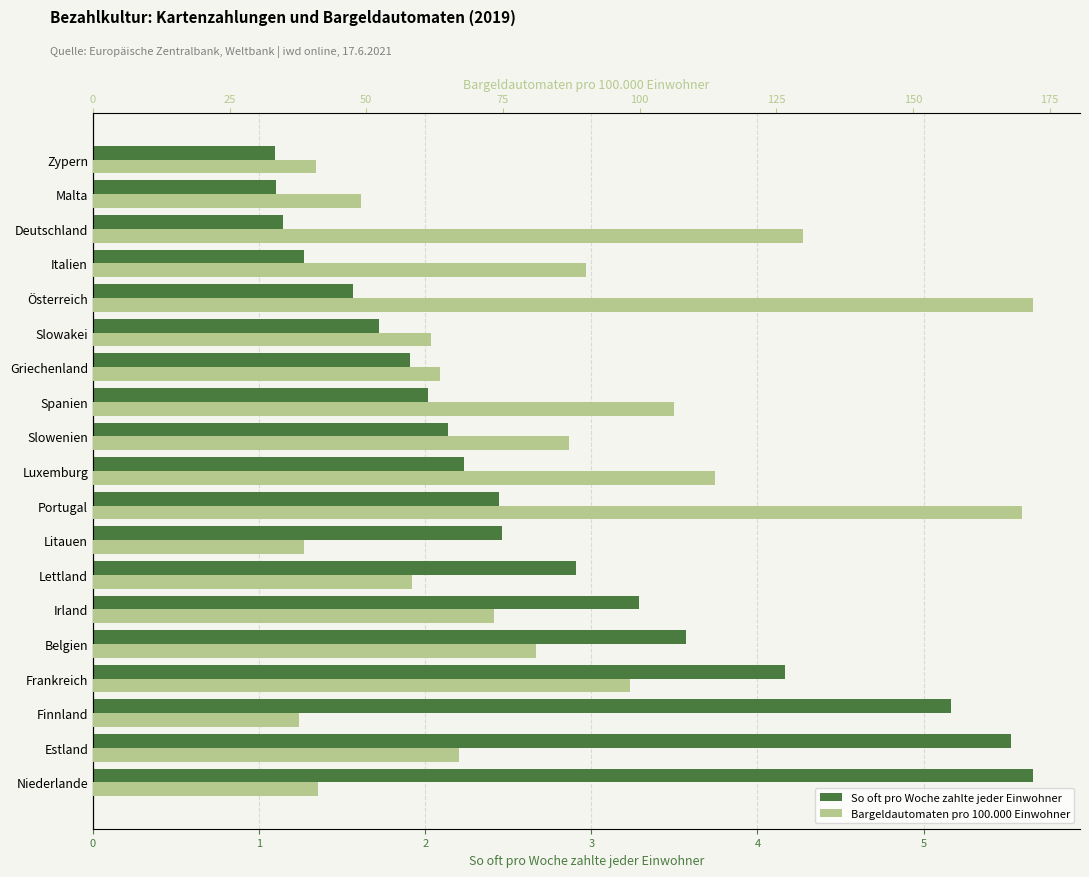

What is the spread (max minus min) of values at Belgien?

77.4